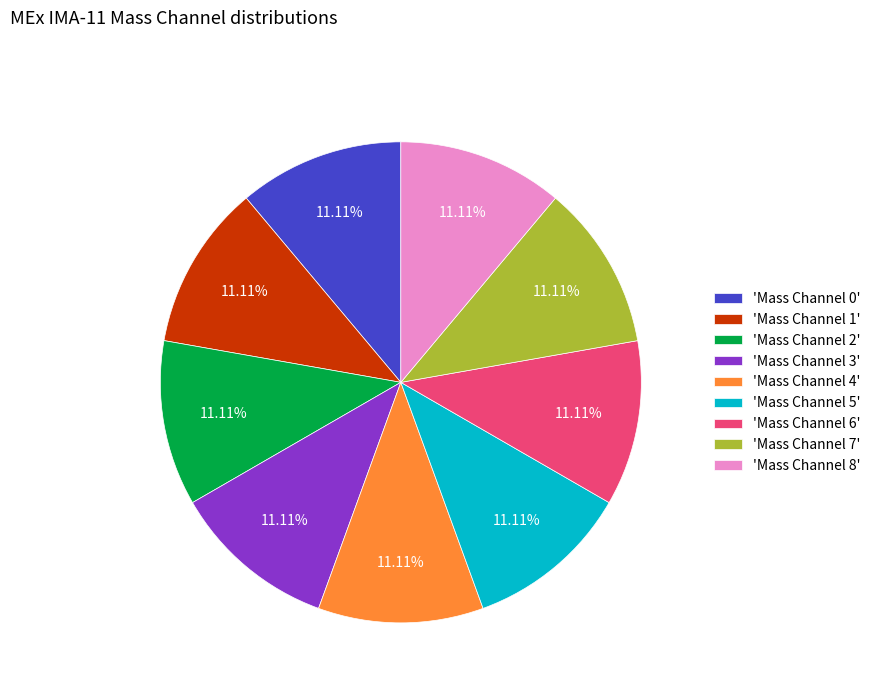

Is there any slice that represents more than half of the pie?

No